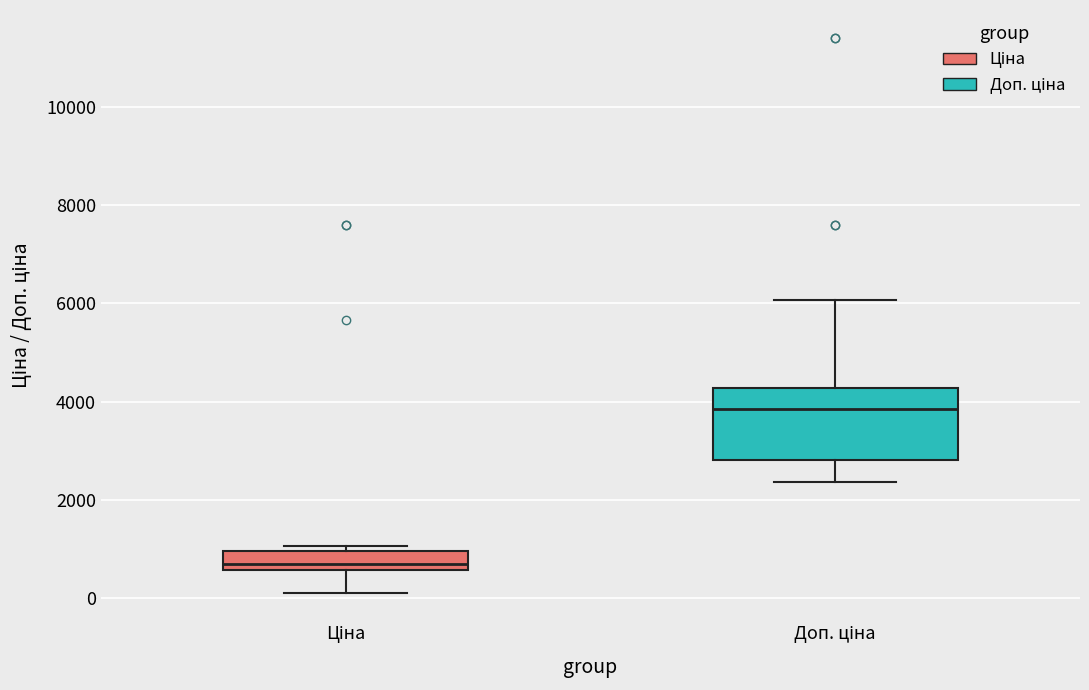

Reading left to right, read every box against the y-axis: the position of its median line, the range the box covers, and the ends of its whiskers. The values are not printed on the chart, so give them approximately, as read against the axis.

Ціна: median 600 (just above the box's lower edge), box 600 to 1000, whiskers 200 to 1000 (just above the box's upper edge)
Доп. ціна: median 3800, box 2800 to 4200, whiskers 2400 to 6000